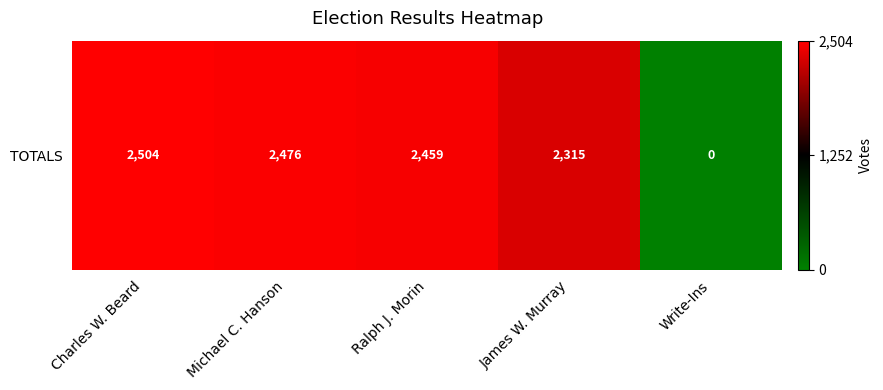

At which label does the data first exceed 2459?

Charles W. Beard